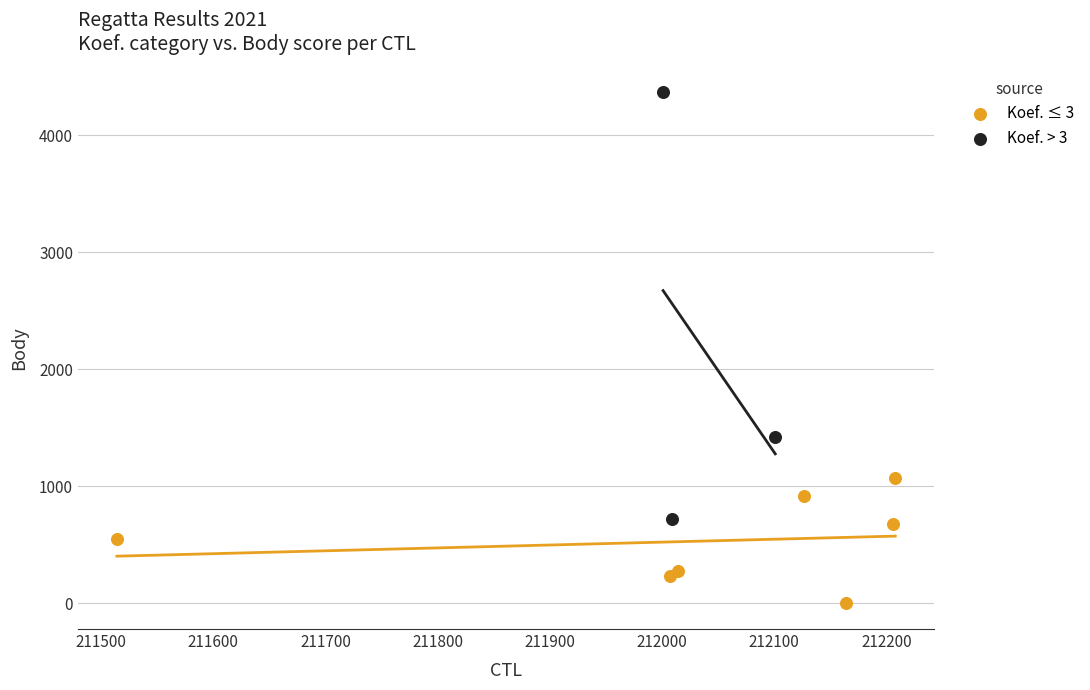

Which series has the widest spread of Y values?

Koef. > 3